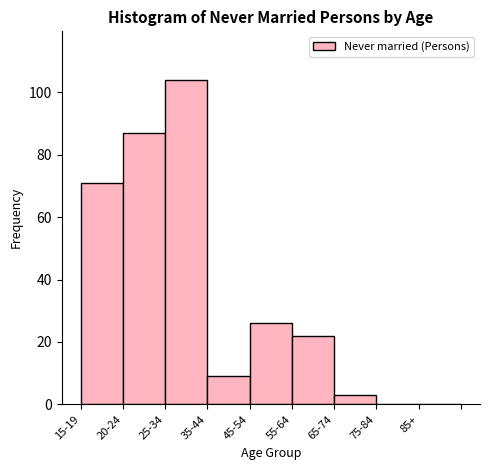

Reading left to right, what are all the values shown in this chart?

15-19=71	20-24=87	25-34=104	35-44=9	45-54=26	55-64=22	65-74=3	75-84=0	85+=0